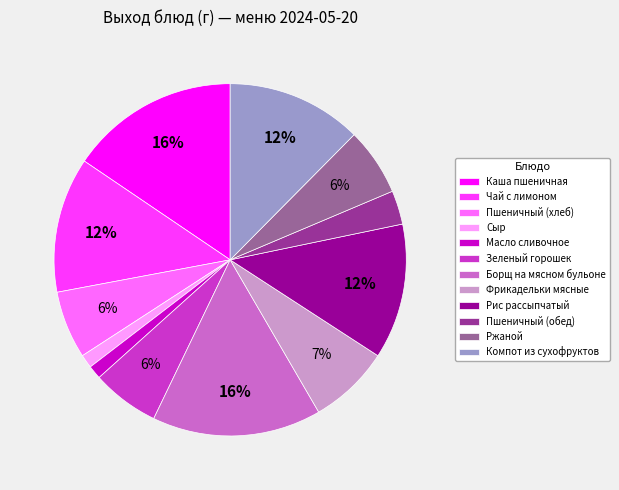

To the nearest percent, what percentage of the pie is Пшеничный (хлеб)?

6%